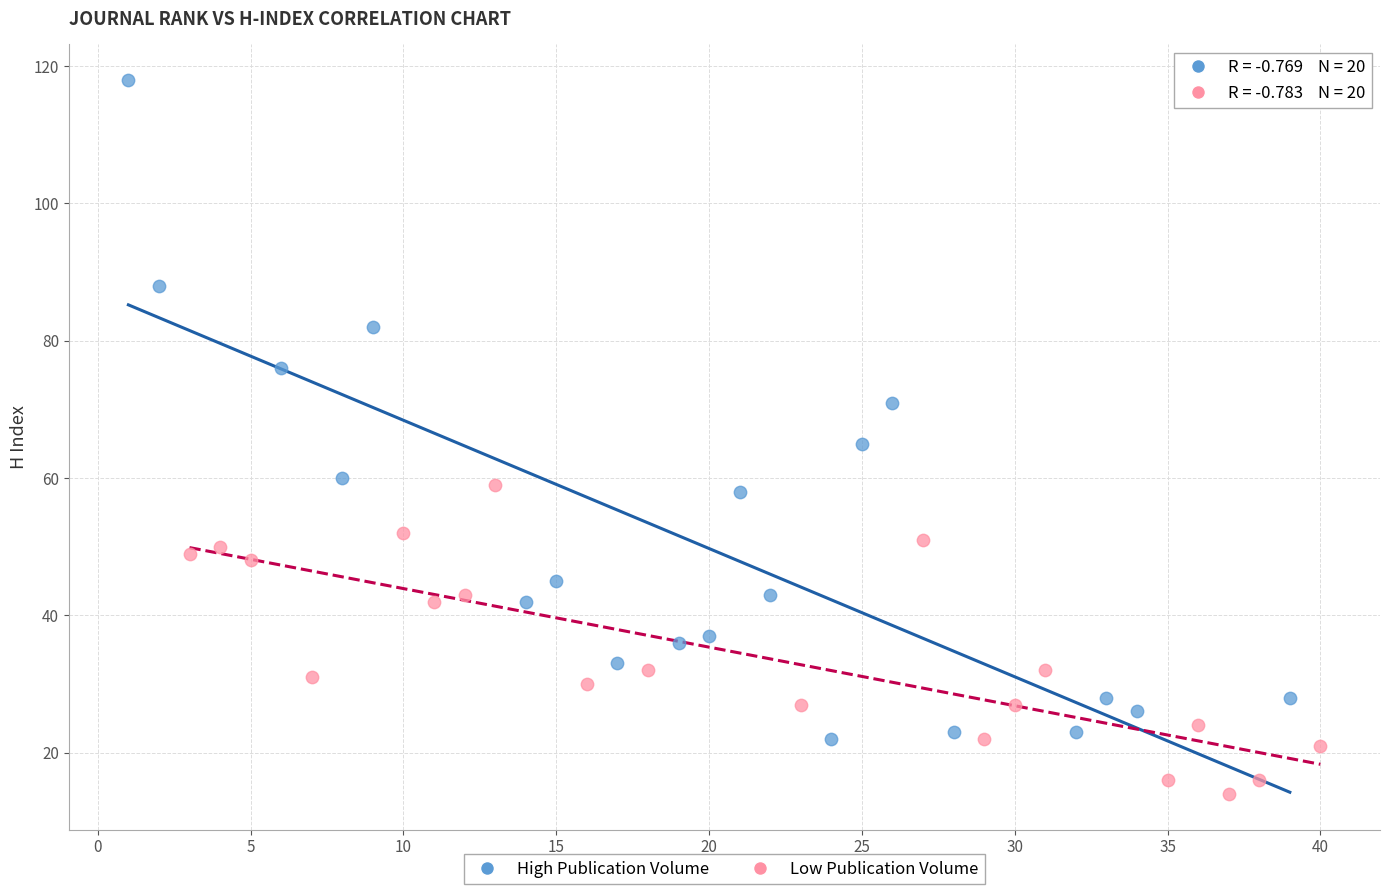

Which series has the largest Y range (max minus min)?

High Publication Volume